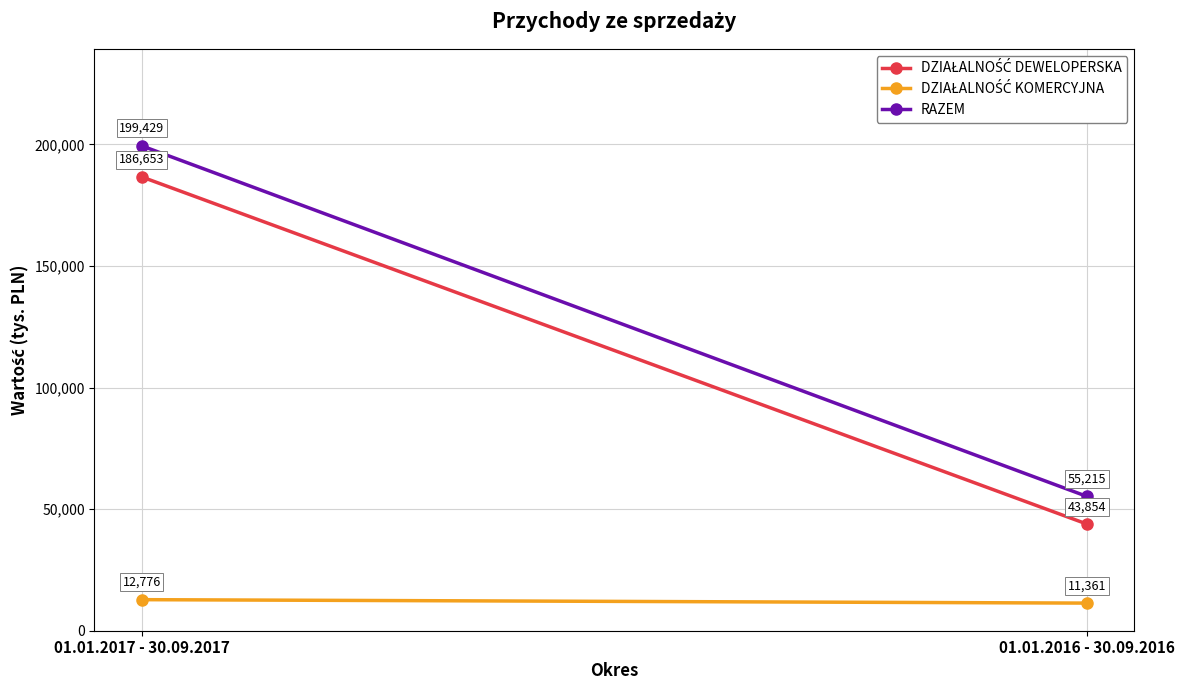

List the labels in order of DZIAŁALNOŚĆ KOMERCYJNA value, smallest first.

01.01.2016 - 30.09.2016, 01.01.2017 - 30.09.2017